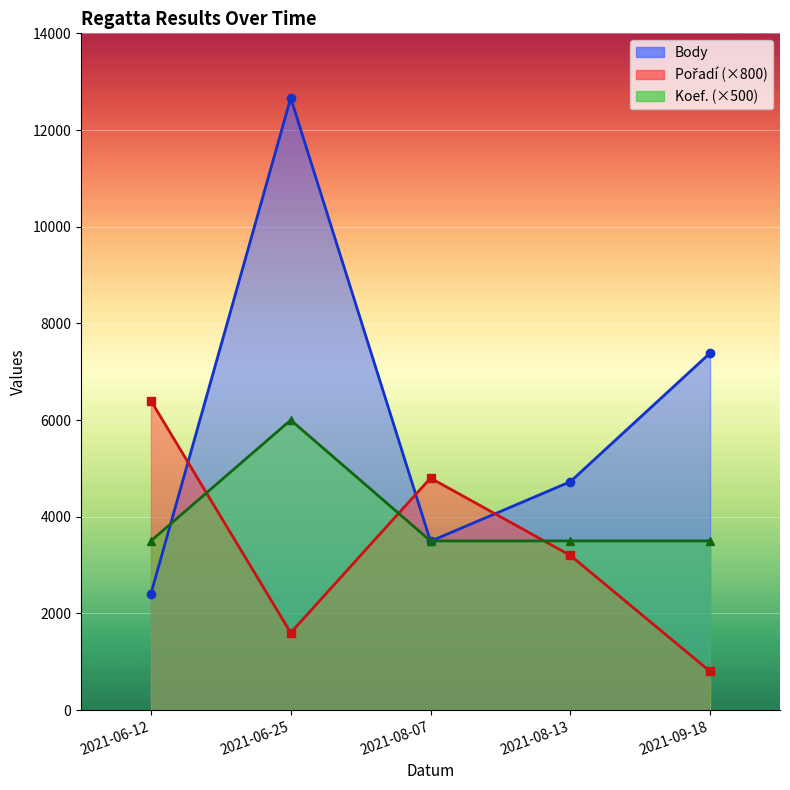

What are all the series names shown in the legend?

Body, Pořadí, Koef.